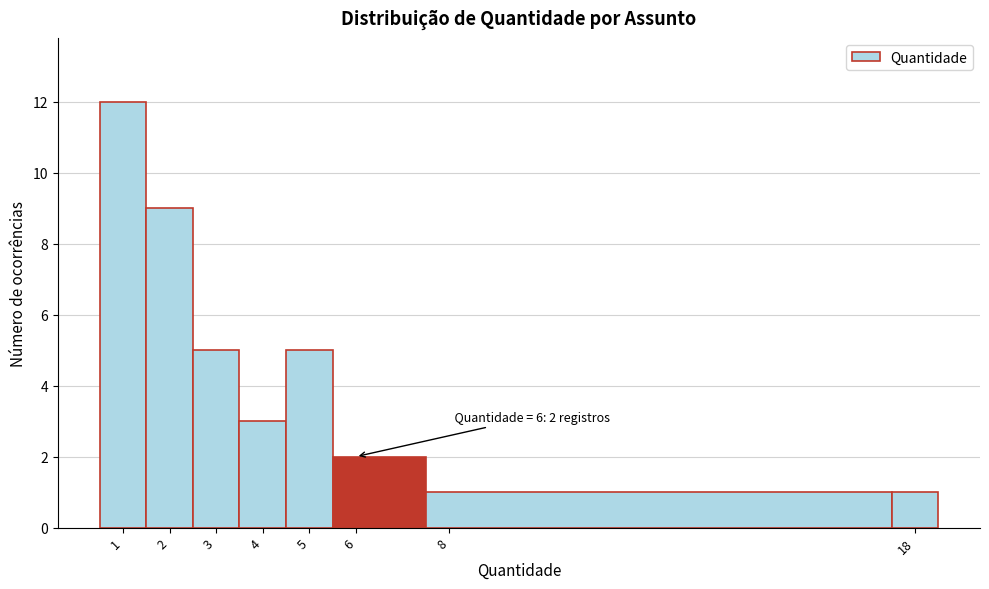

Over which range of the x-axis is the bar tallest?

0.5 to 1.5